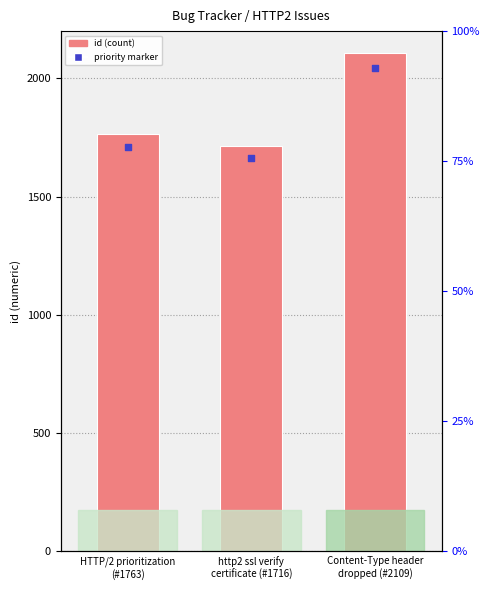

At which category is the sum across all series the highest?

Content-Type header
dropped (#2109)